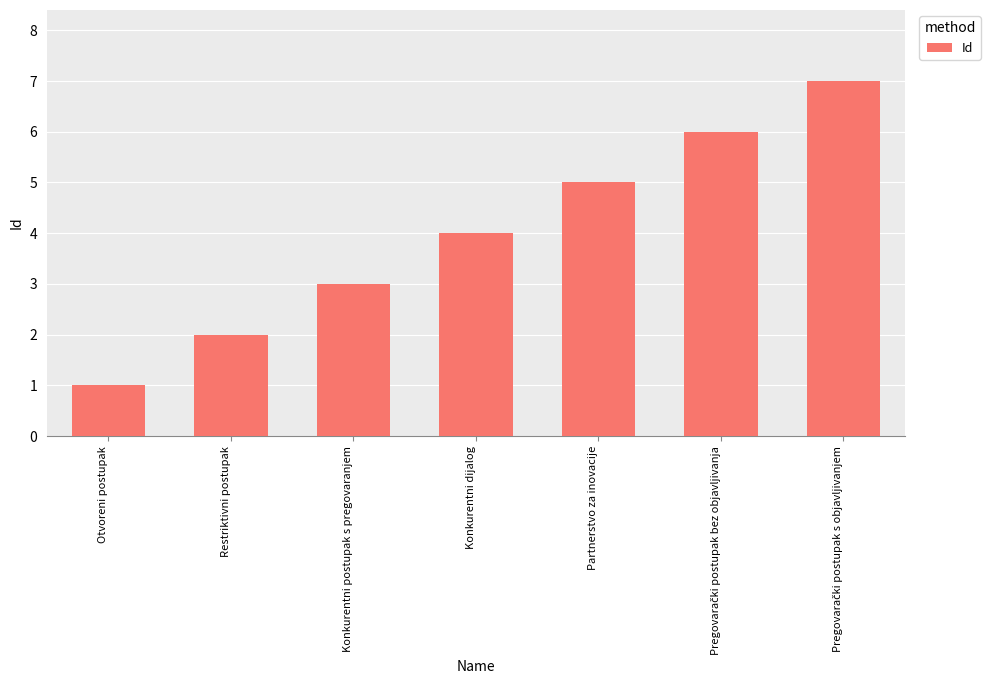

What is the ratio of the value at Partnerstvo za inovacije to the value at Otvoreni postupak?

5.0